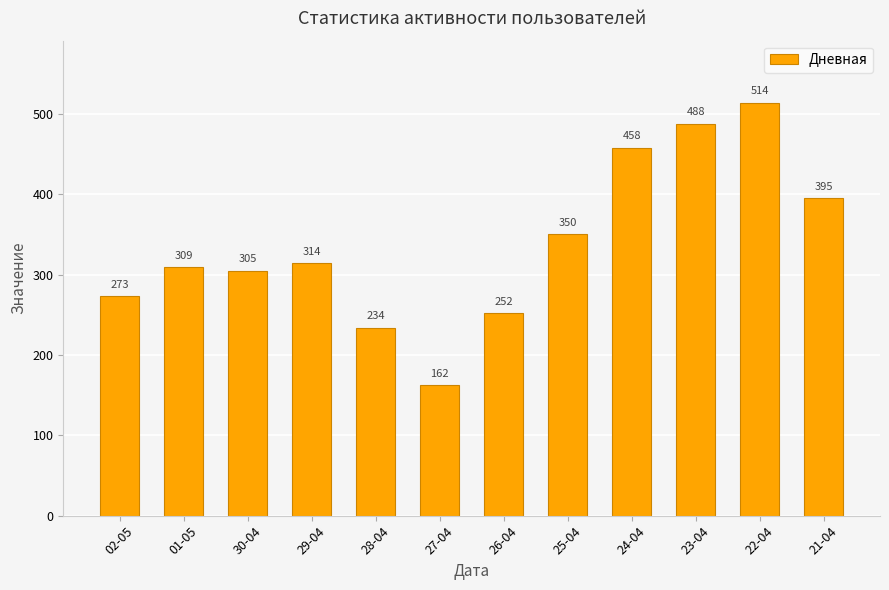

Is it true that the value at 23-04 is 488?

True